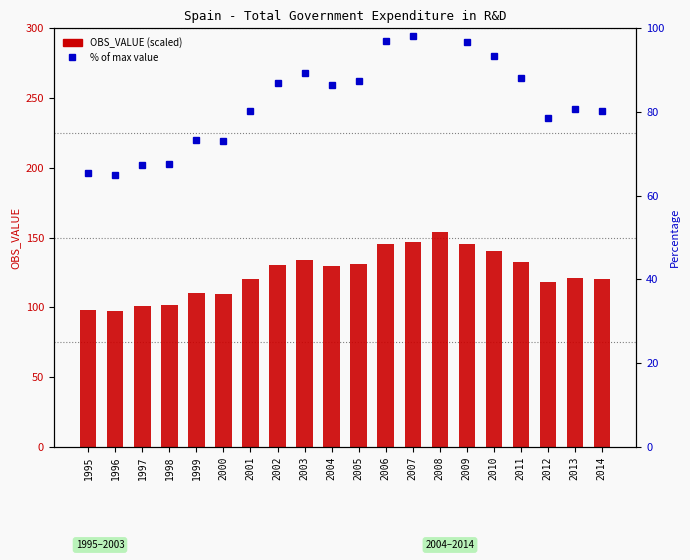

What is the value of the OBS_VALUE % of max bar at the 14th from the left?

102.6